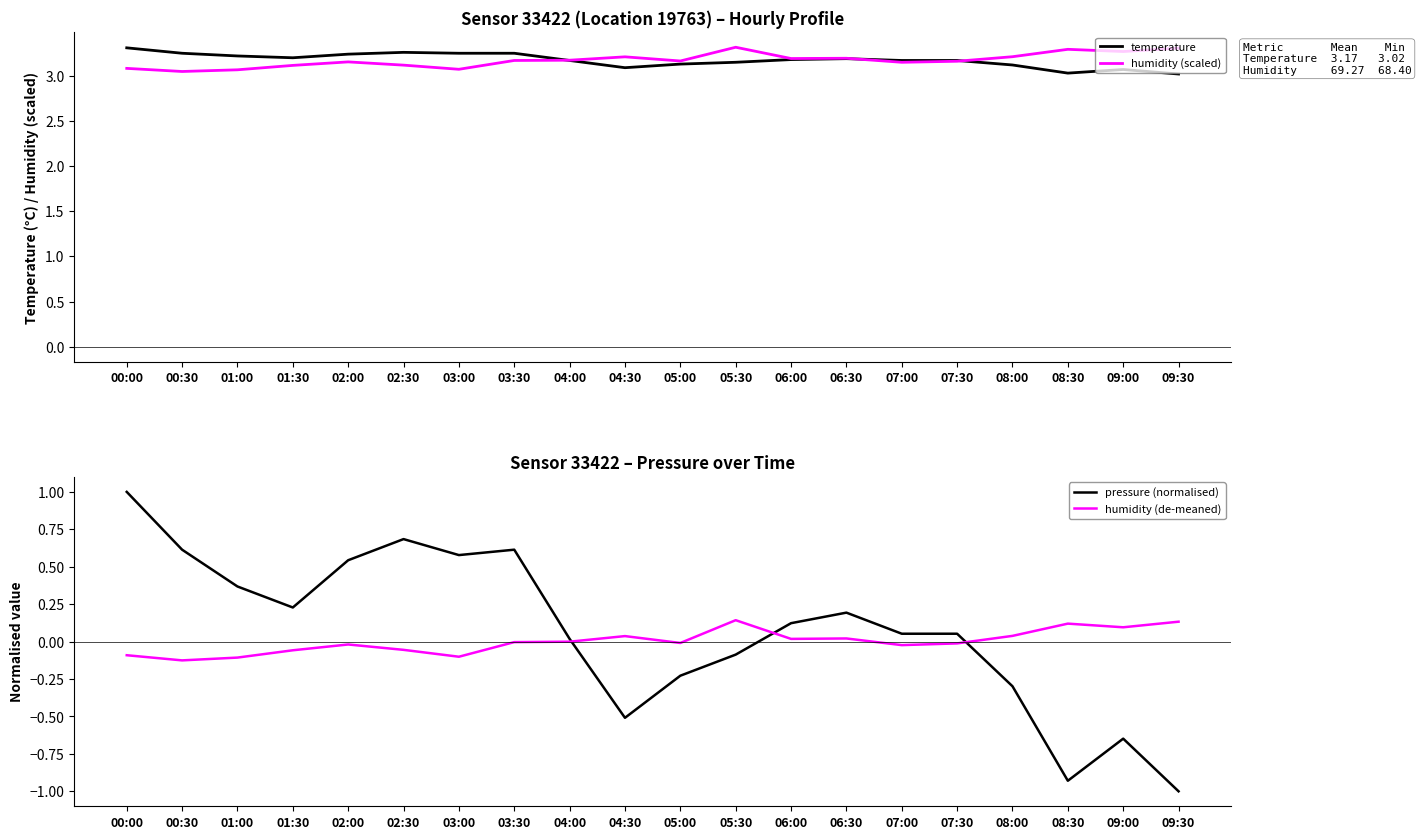

How many lines are shown in the chart?

4